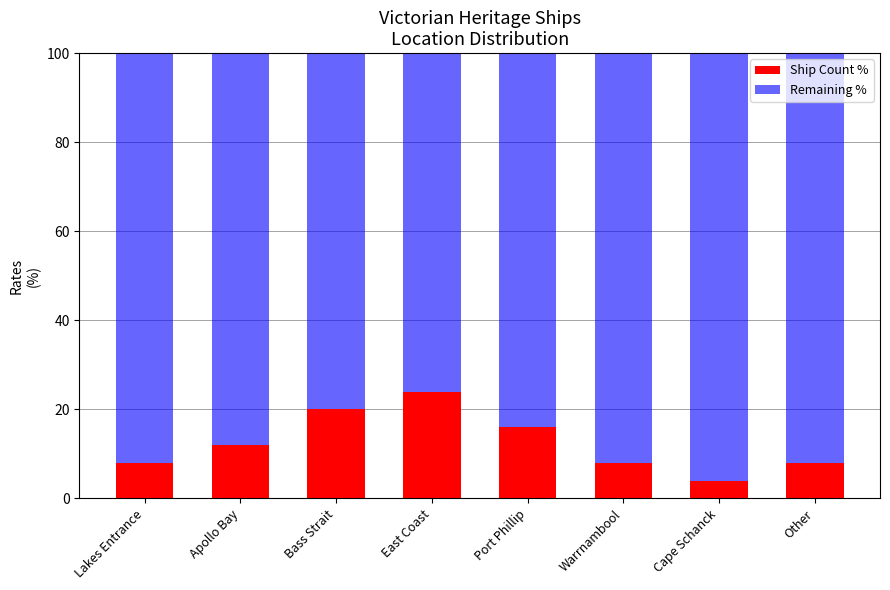

What is the maximum value for Ship Count %?

24